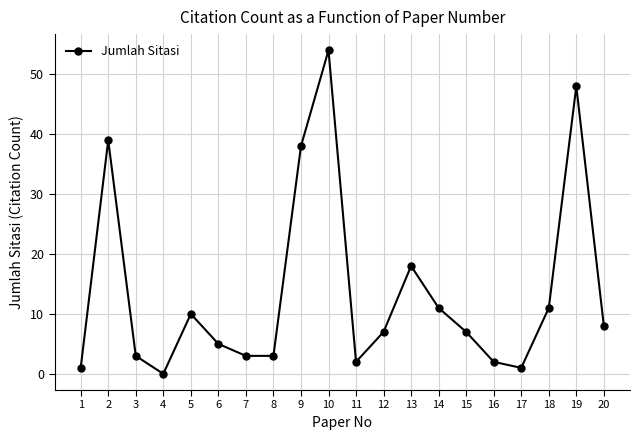

How many series are shown in this chart?

1